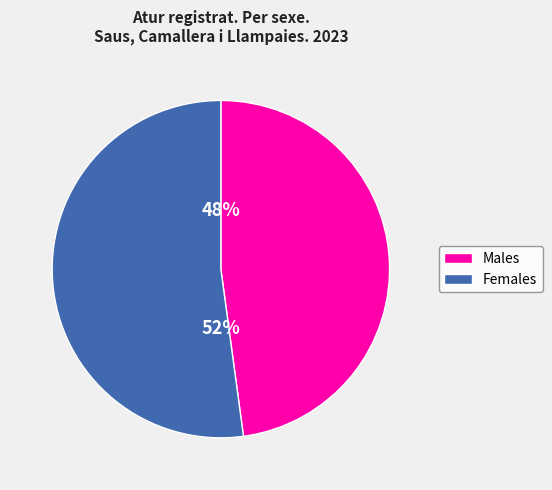

To the nearest percent, what is the average slice percentage?

50%